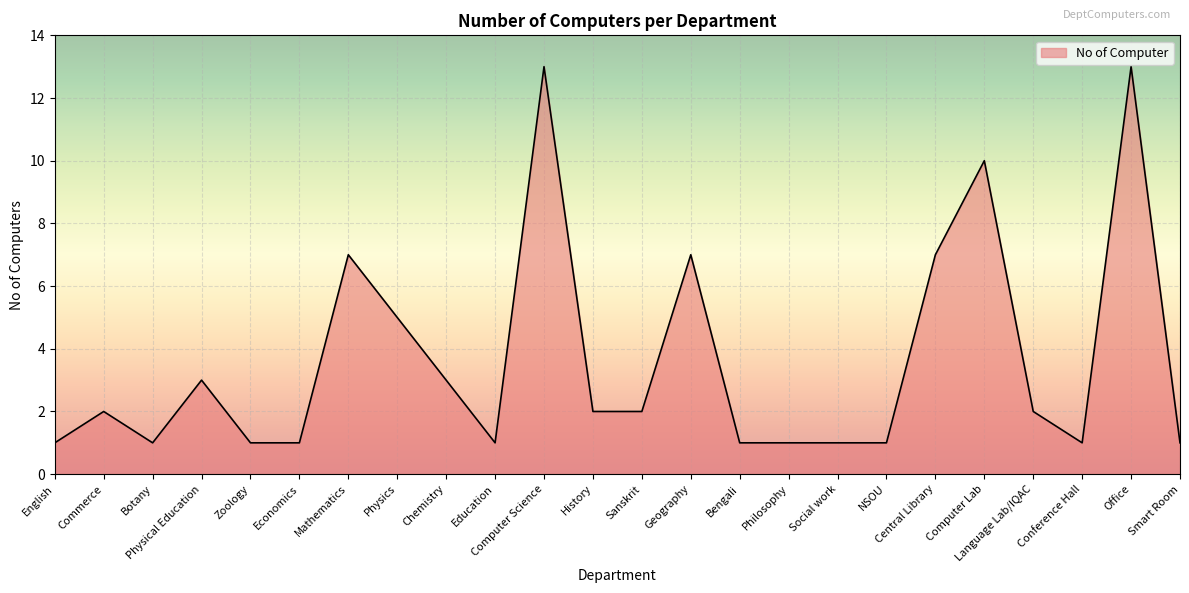

What is the change in value from Zoology to Office?

+12